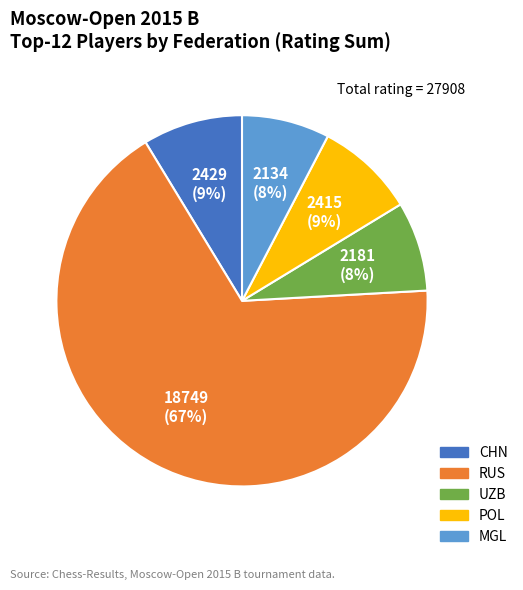

To the nearest percent, what is the average slice percentage?

20%